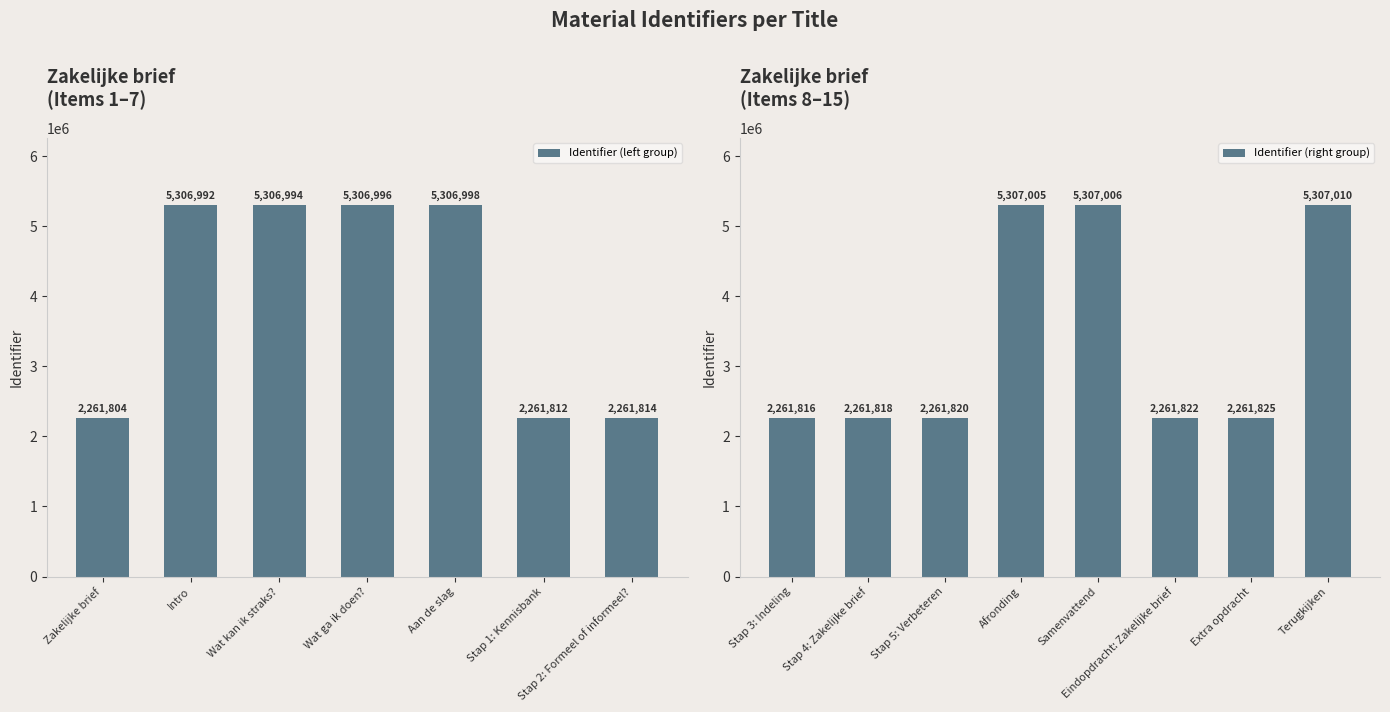

Count the number of values greater than 2261825.

7